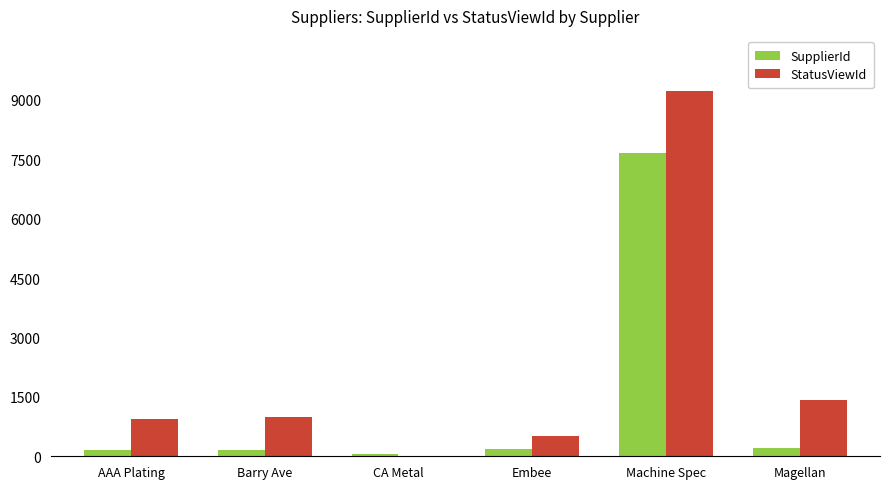

Which category has the highest value in the SupplierId series?

Machine Spec